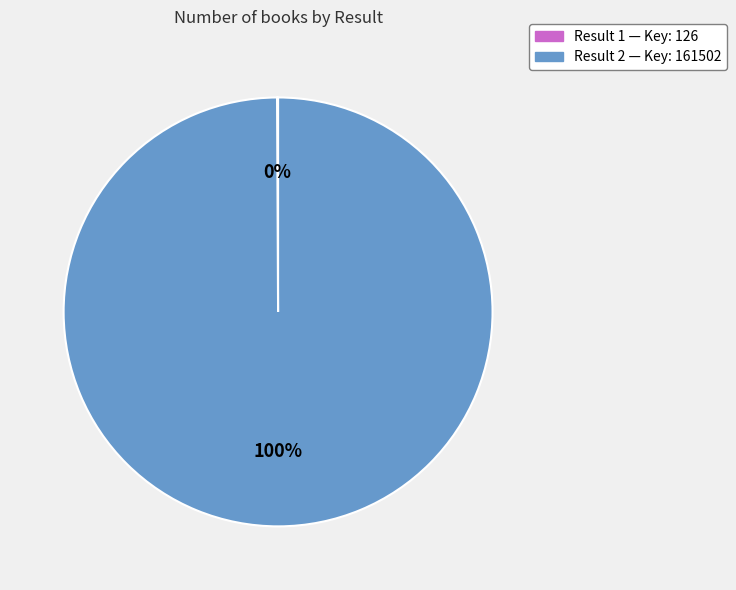

The Result 2 — Key: 161502 slice represents 92% of the pie. True or false?

False